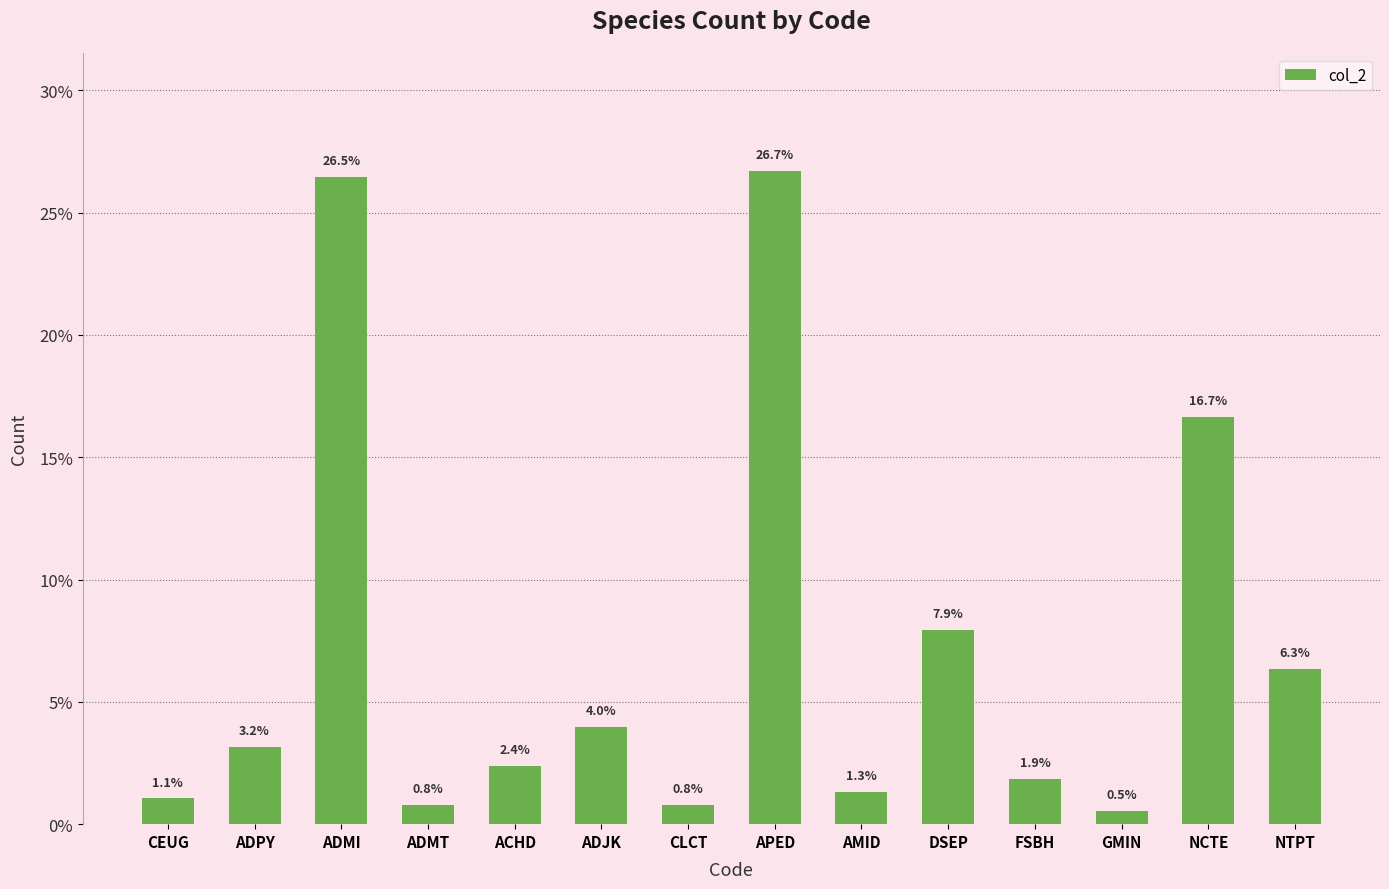

Reading left to right, extract all data points from this chart.

CEUG=1.1	ADPY=3.2	ADMI=26.5	ADMT=0.8	ACHD=2.4	ADJK=4.0	CLCT=0.8	APED=26.7	AMID=1.3	DSEP=7.9	FSBH=1.9	GMIN=0.5	NCTE=16.7	NTPT=6.3